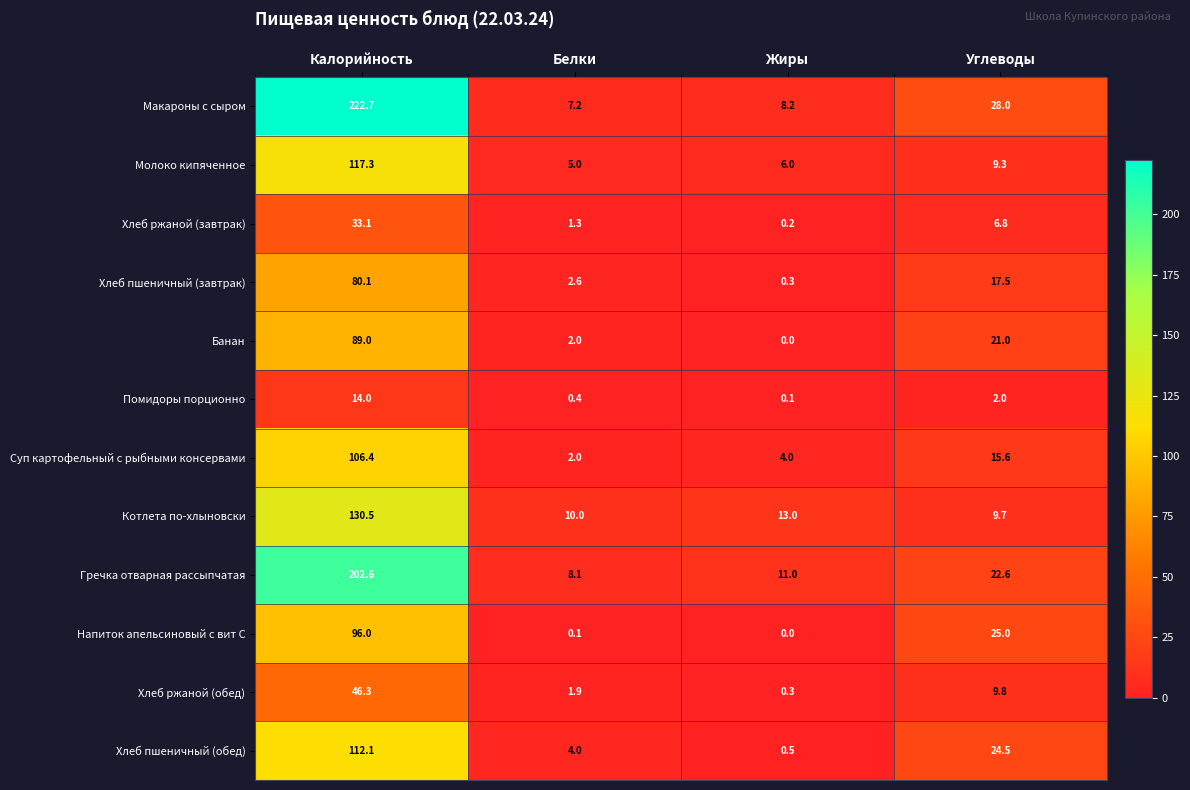

What is the difference between the highest and lowest values at Белки?

9.9